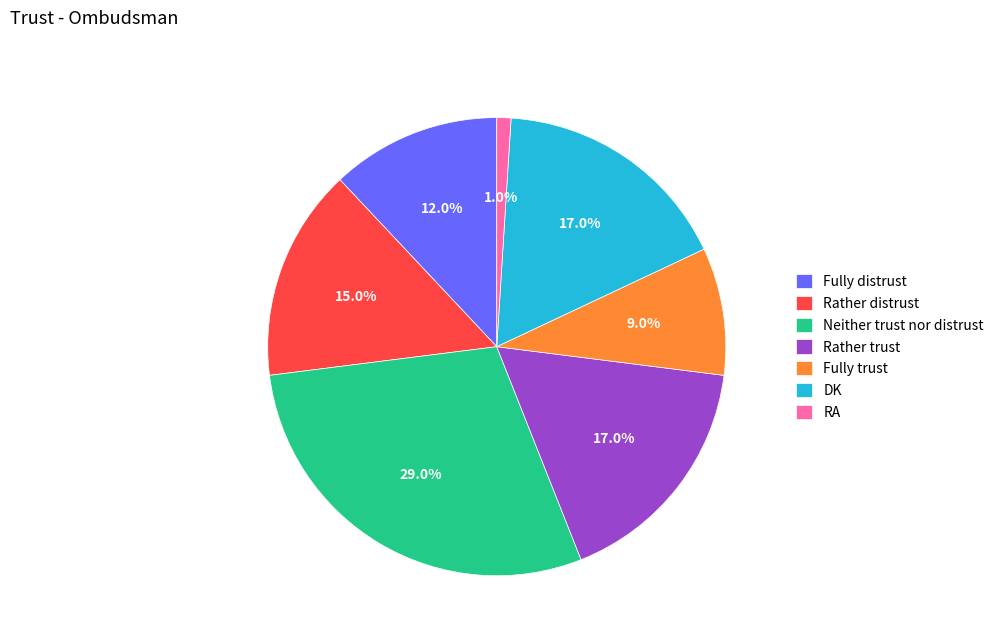

To the nearest percent, what portion does Neither trust nor distrust represent?

29%